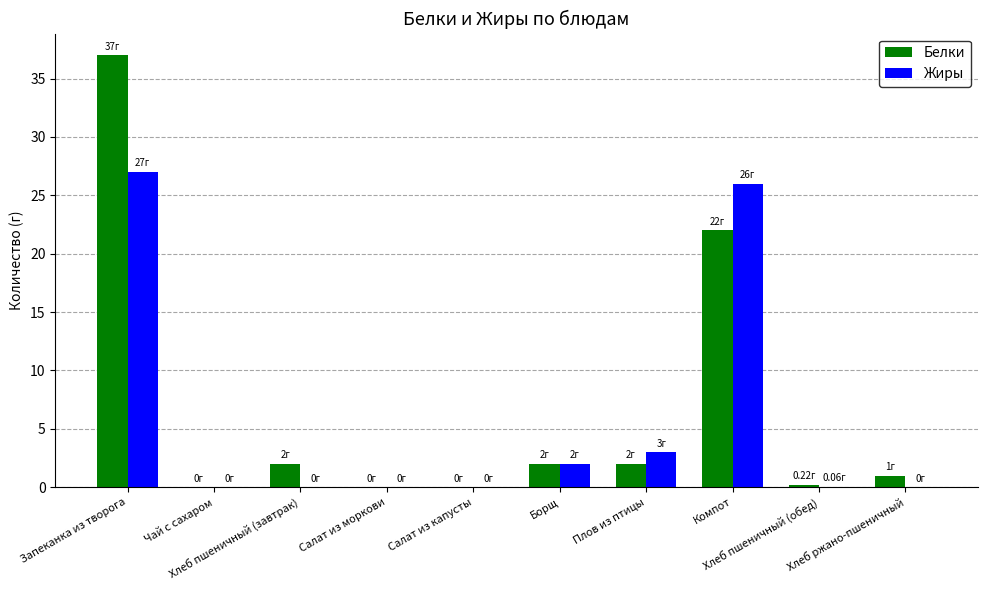

What is the sum of all Жиры values?

58.1